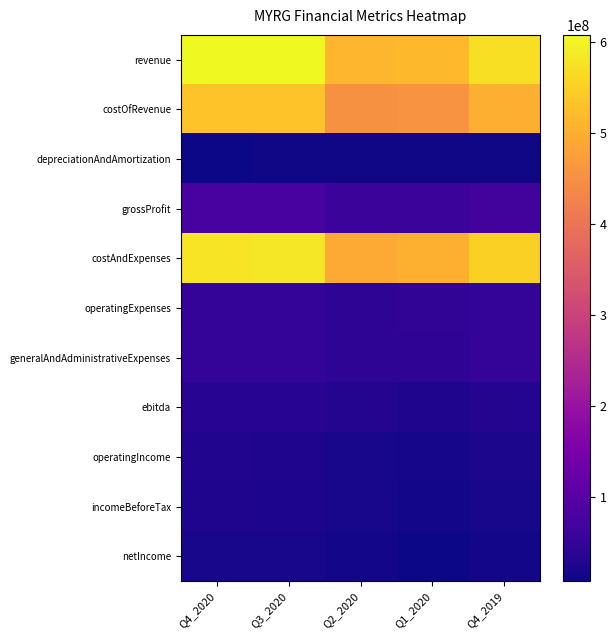

Count the number of data series in this chart.

11